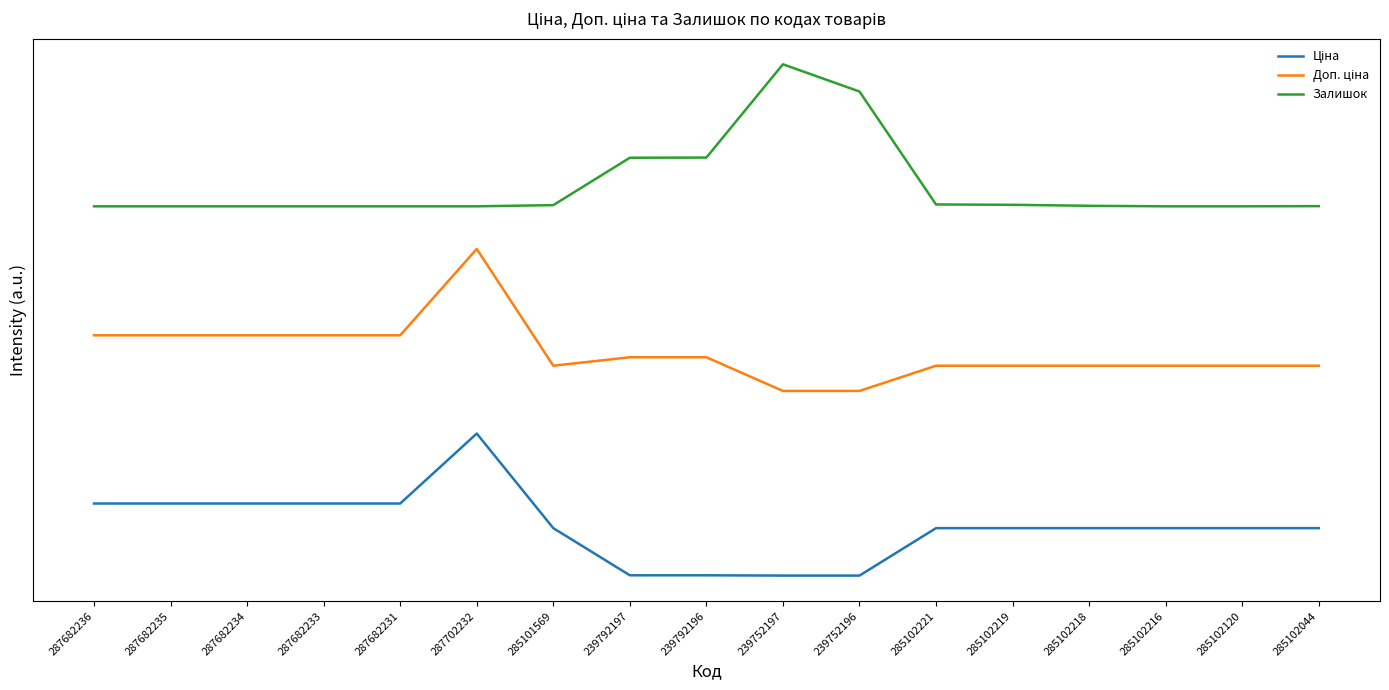

What is the maximum value shown in the chart?

3.6